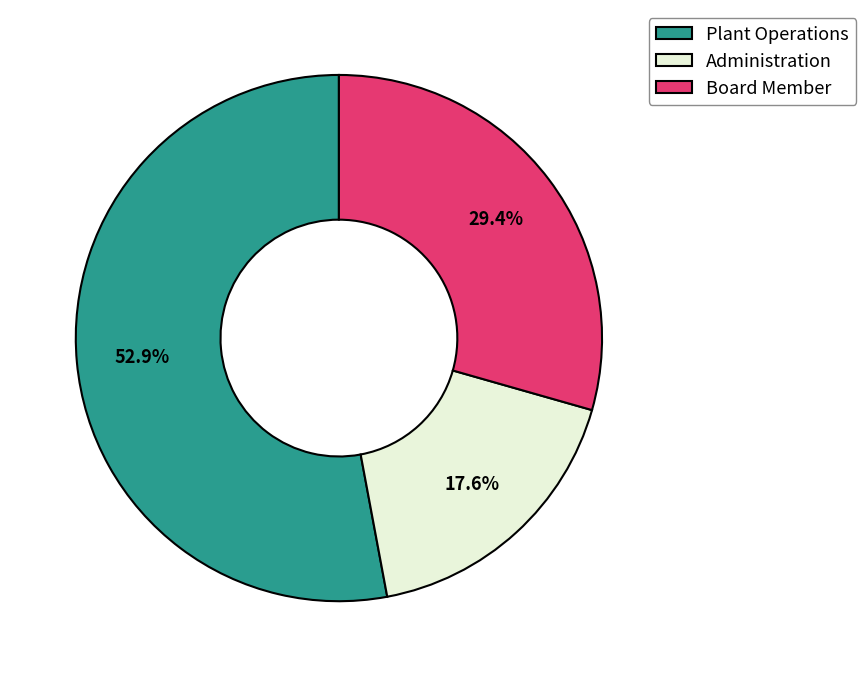

Which has a higher value, Board Member or Administration?

Board Member